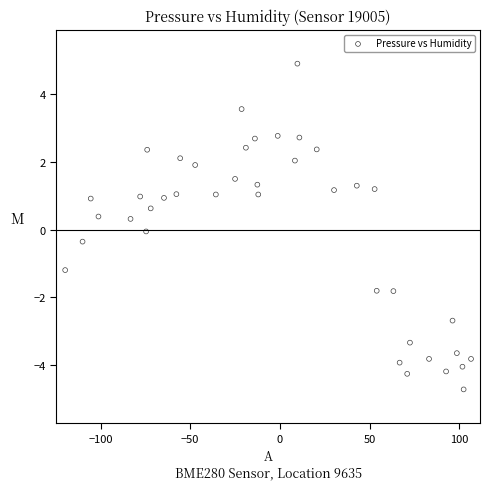

What is the range of Y values (max minus min)?

9.6